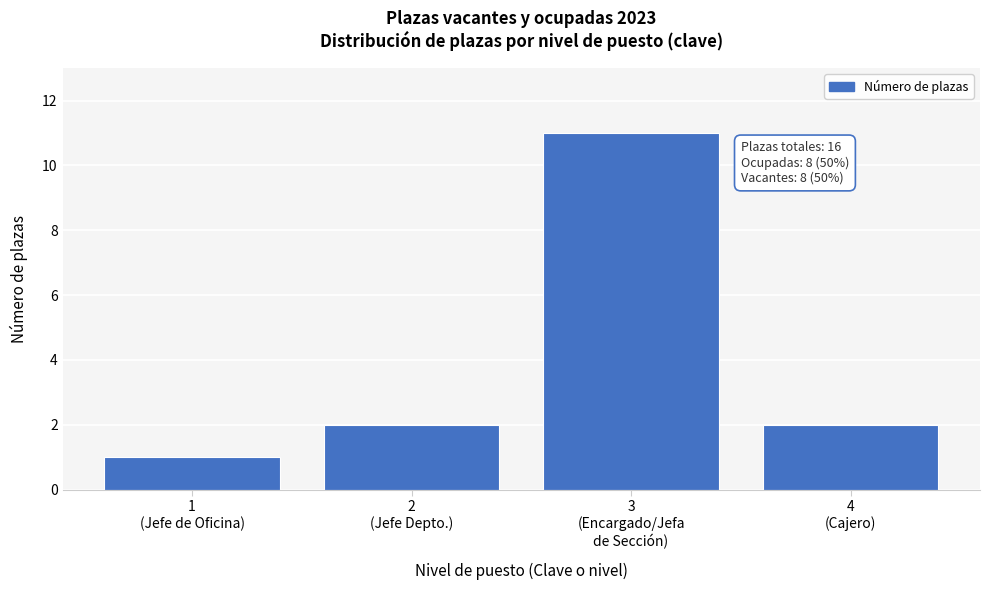

Reading left to right, what are all the values shown in this chart?

1	2	11	2